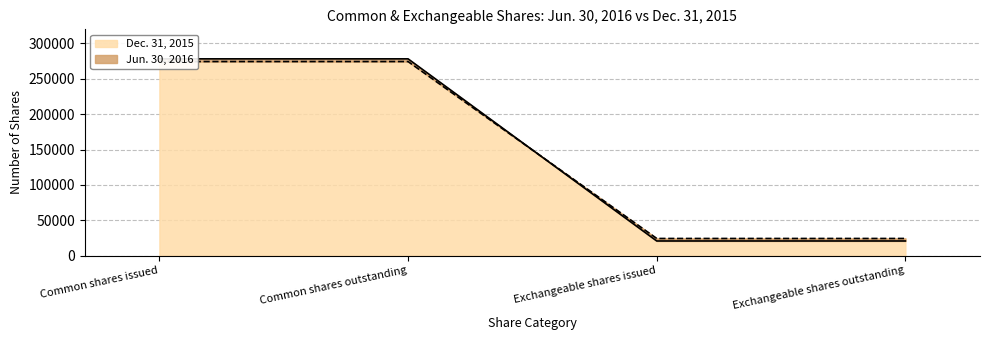

Is it true that Jun. 30, 2016 equals 278239 at Common shares issued?

True